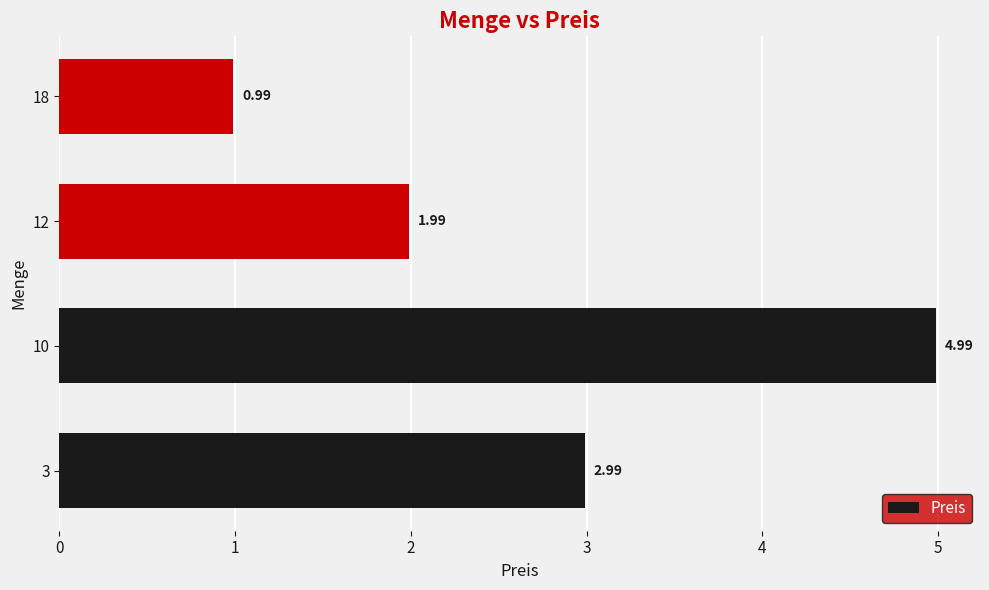

Between 12 and 3, which is larger?

3